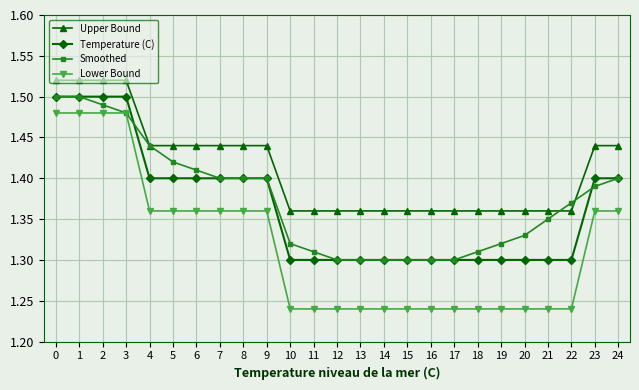

What is the difference between the maximum and minimum values in the Lower Bound series?

0.2